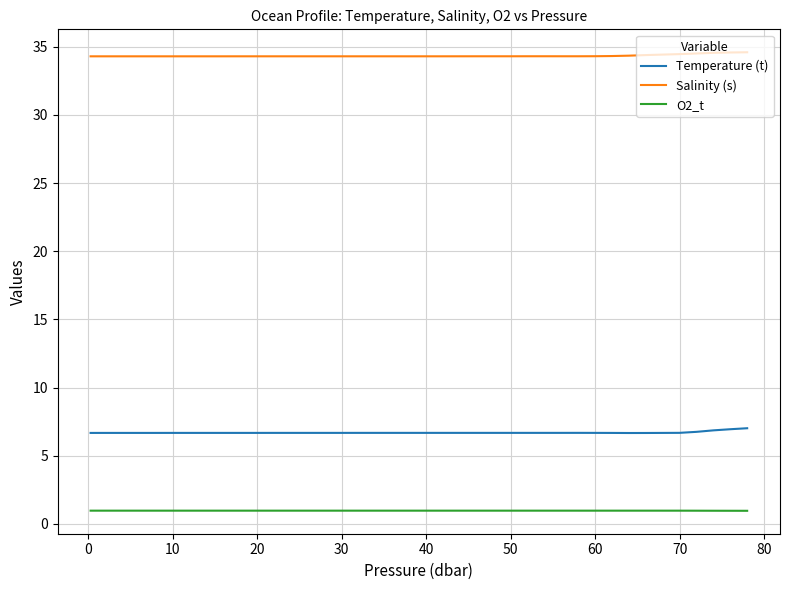

Rank the series by their maximum value, from lowest to highest.

O2_t, Temperature (t), Salinity (s)